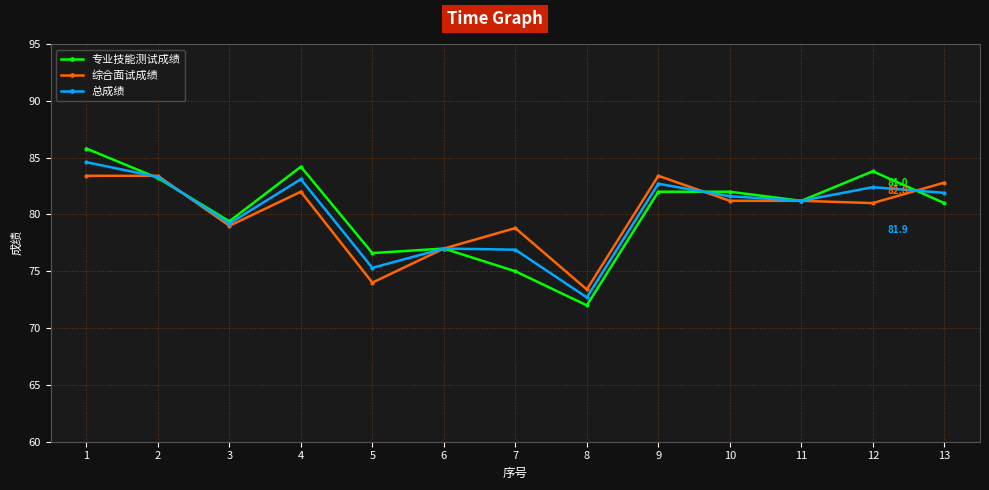

What is the total value across all series at 10?

244.8